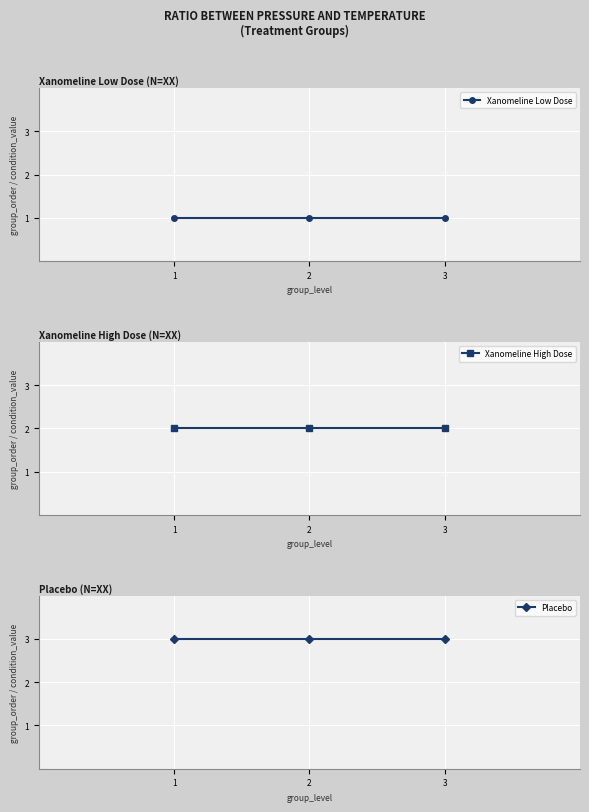

What is the value of the Placebo point at the 1st from the left?

3